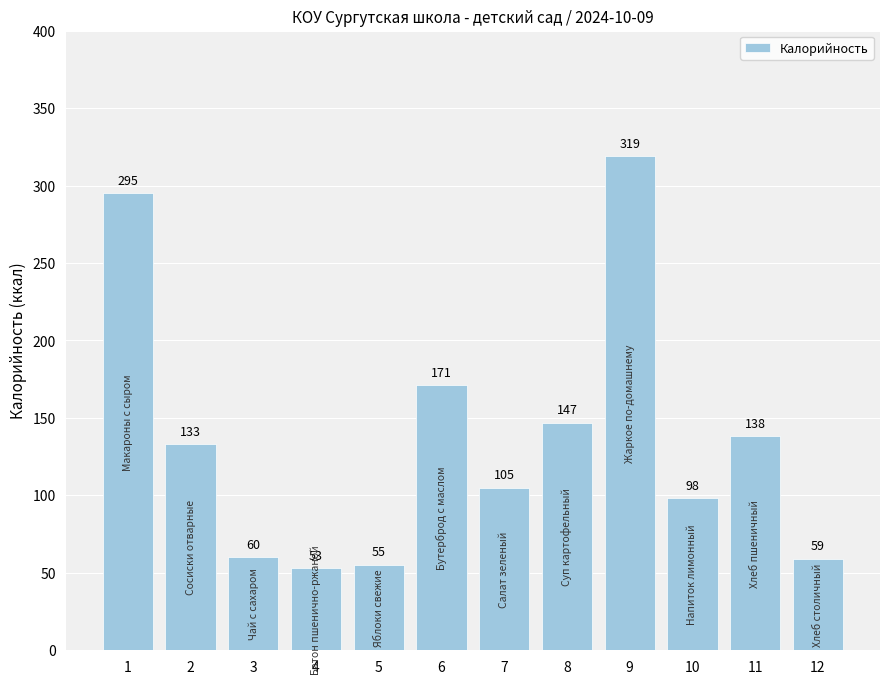

What is the sum of all values?

1633